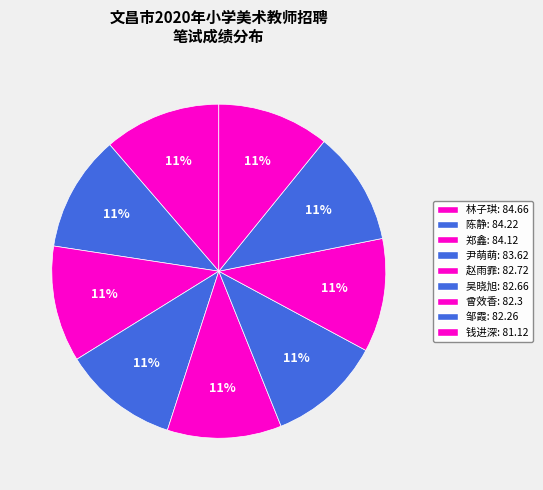

To the nearest percent, what is the combined percentage of 曾效香 and 赵雨霏?

22%